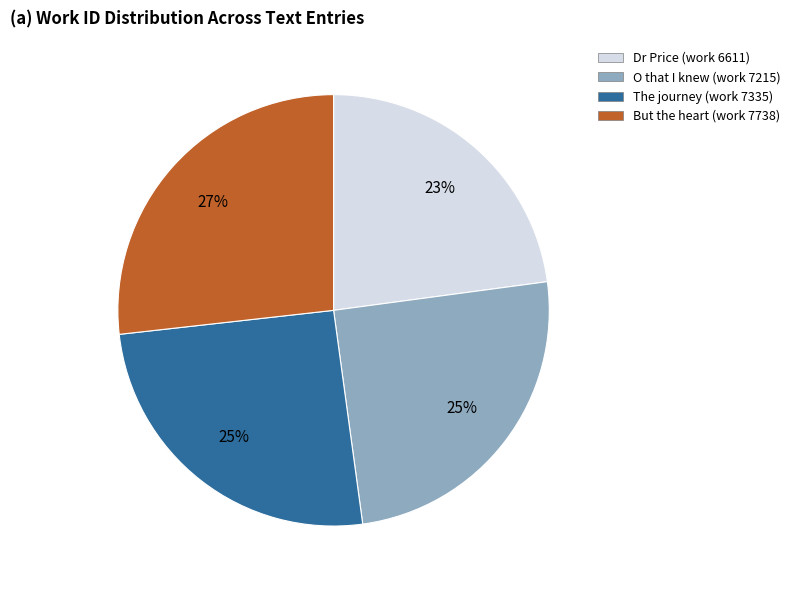

To the nearest percent, what is the difference between the But the heart (work 7738) and O that I knew (work 7215) slice percentages?

2%